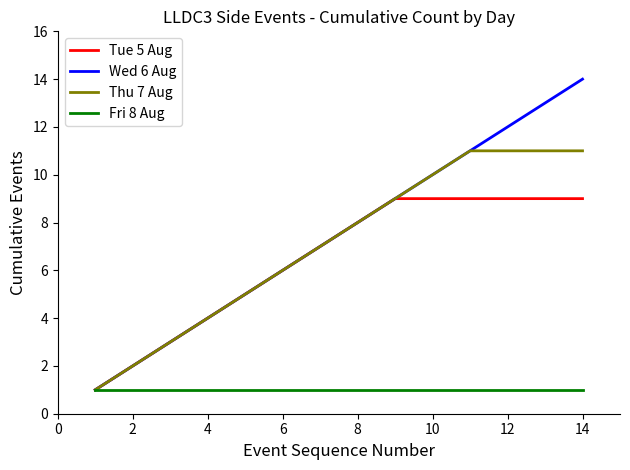

Is this an area chart (filled region under the line)?

No